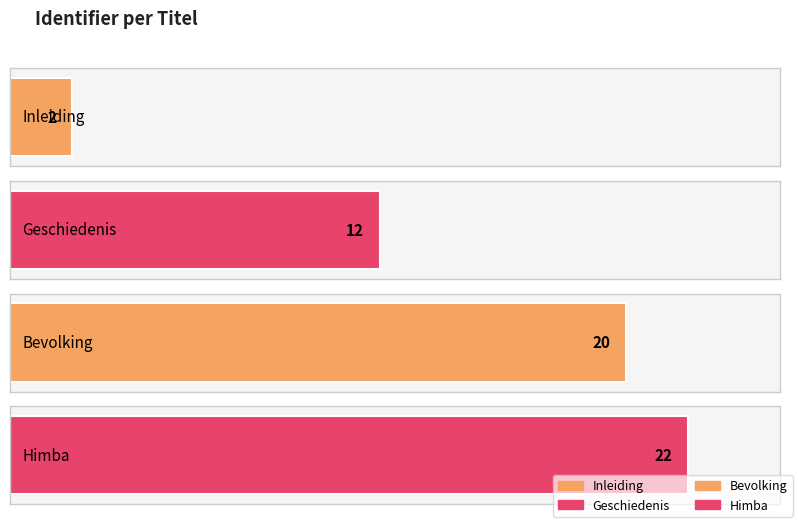

Reading left to right, list all the values displayed in this chart.

2	12	20	22